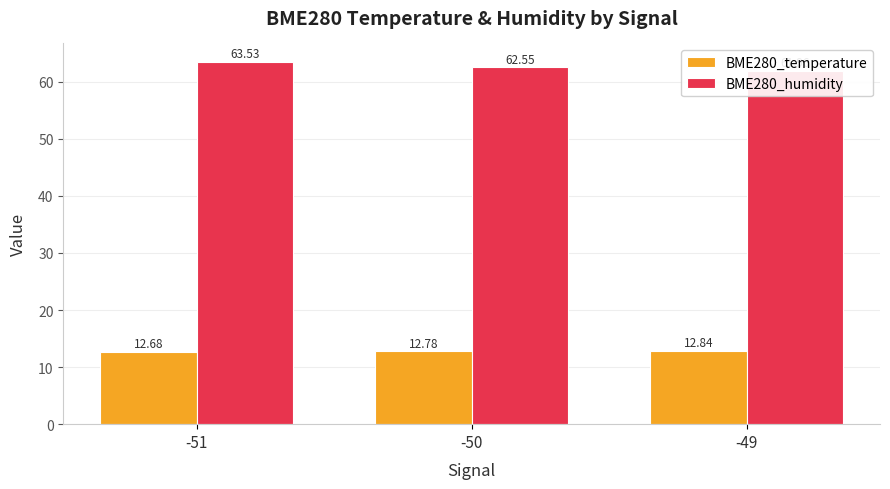

Reading left to right, transcribe all the data shown in this chart.

BME280_temperature: 12.7	12.8	12.8
BME280_humidity: 63.5	62.5	62.0